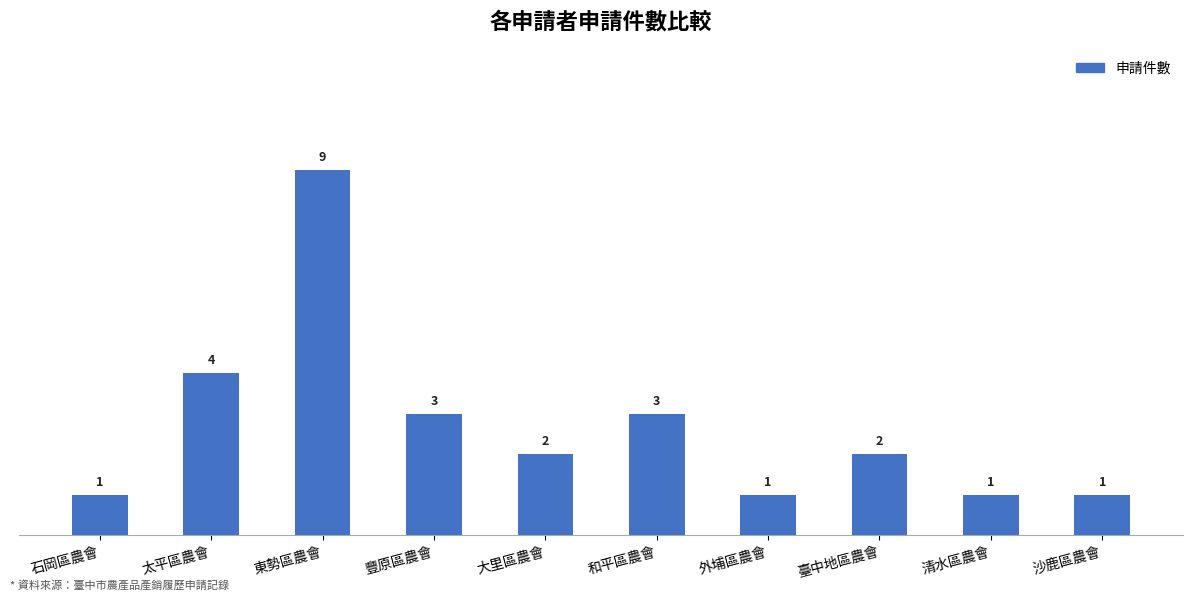

How many bars are there in total?

10